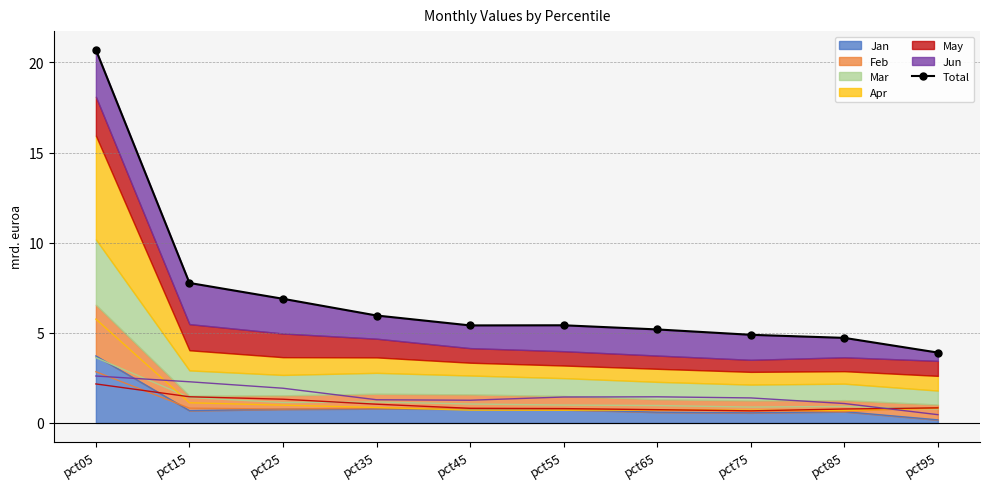

Which label corresponds to the largest value in the chart?

pct05